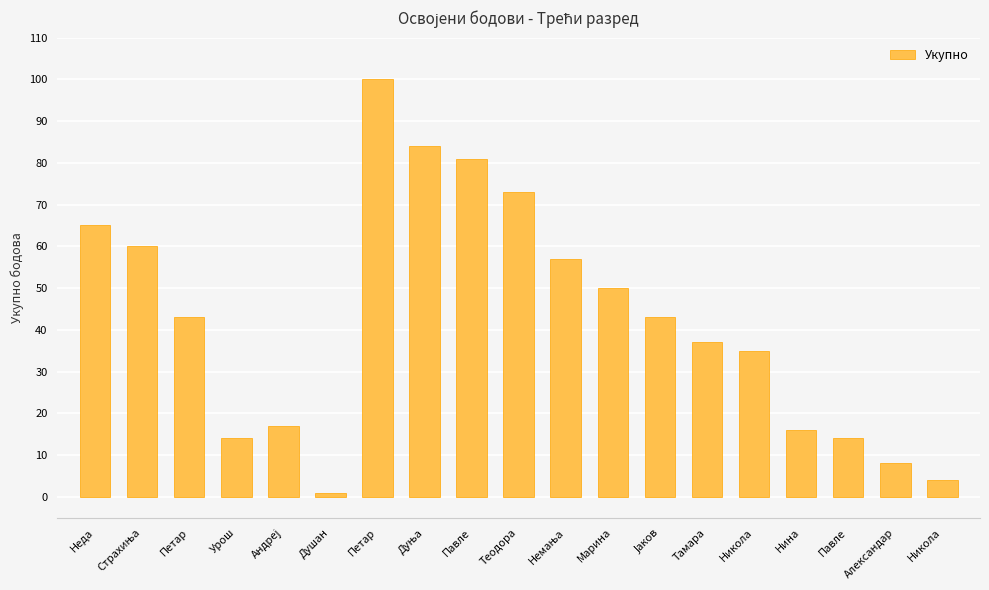

What is the label of the 4th bar from the right?

Нина